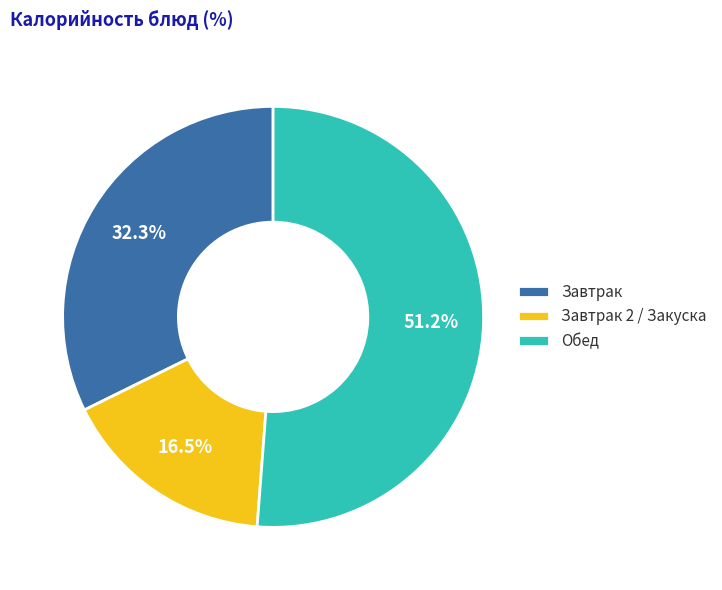

Do Завтрак and Завтрак 2 / Закуска together represent more than half of the pie?

No